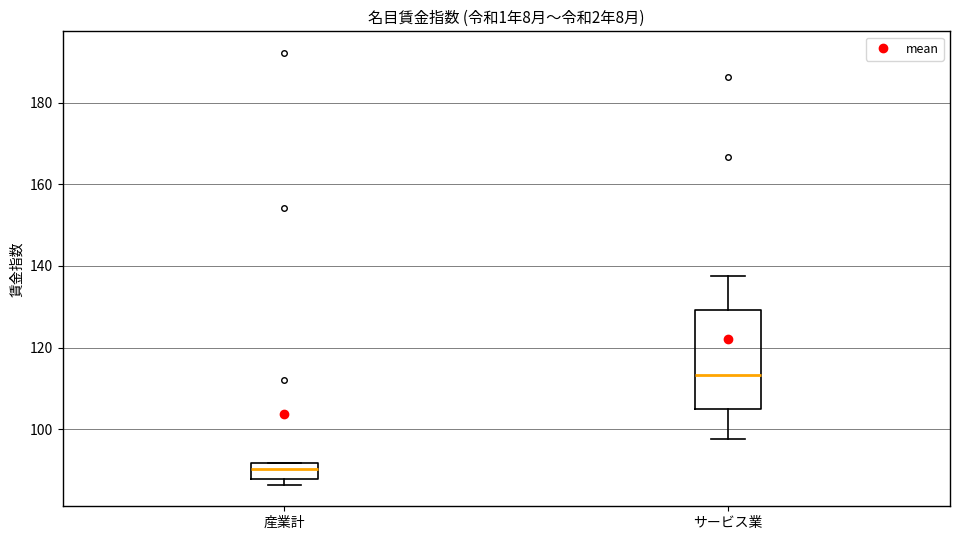

Which box's median line is the highest?

サービス業